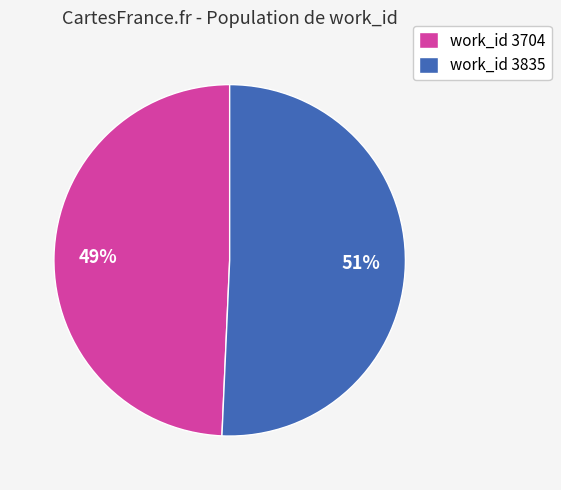

How many segments does this pie chart have?

2